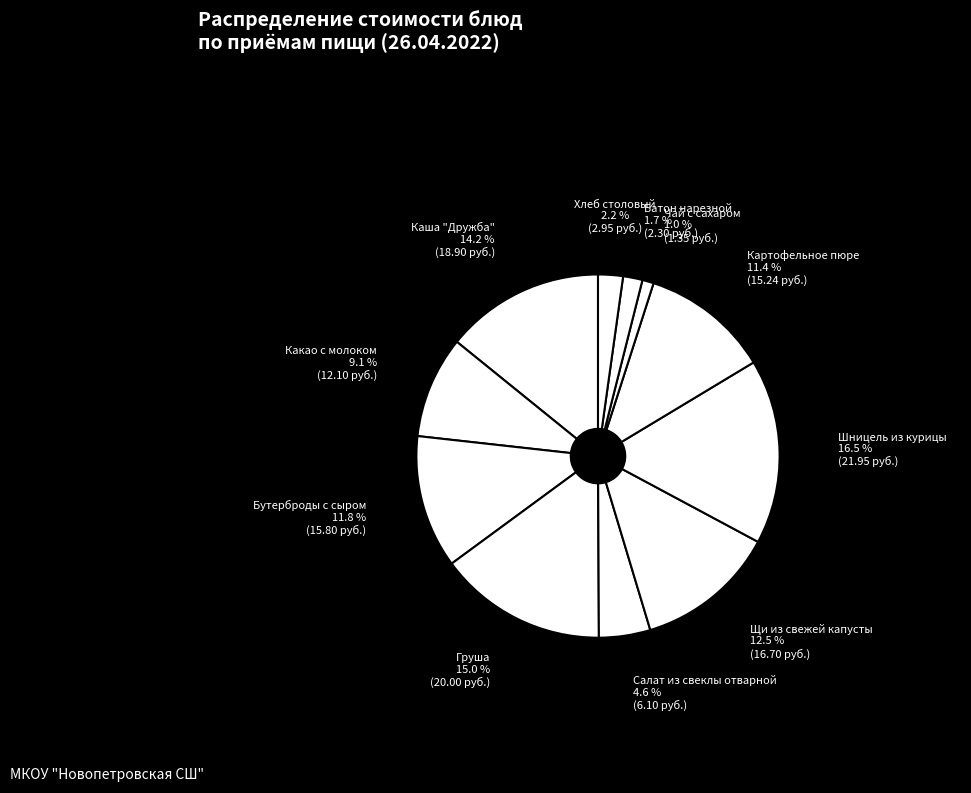

Is there any slice that represents more than half of the pie?

No